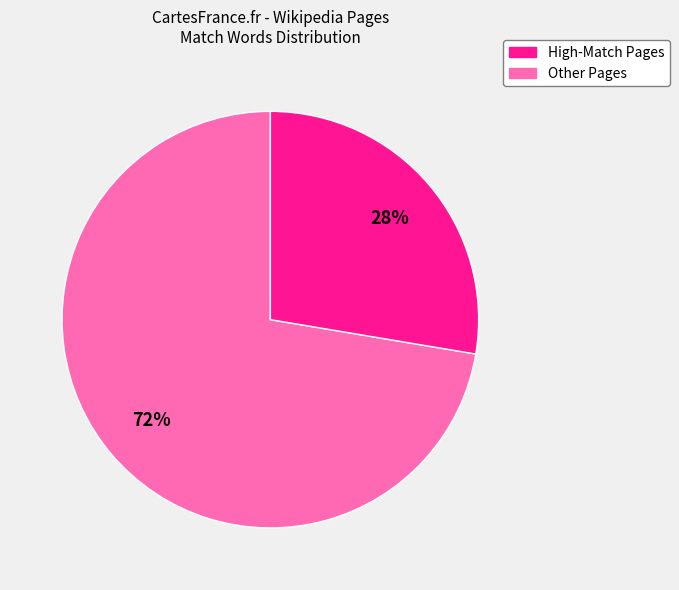

Is there any slice that represents more than half of the pie?

Yes